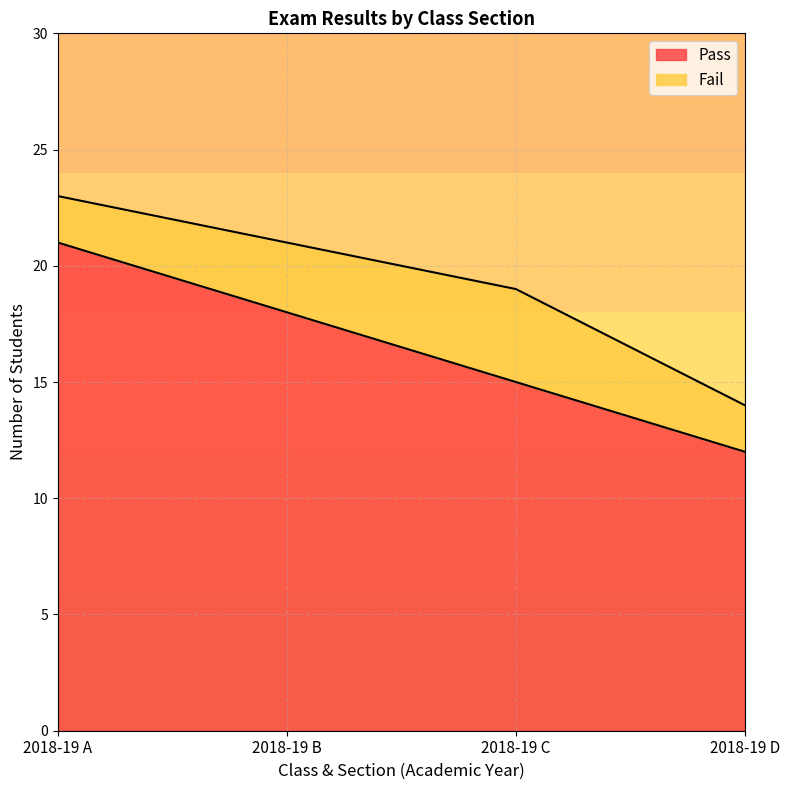

Rank the categories by value from highest to lowest.

2018-19 A, 2018-19 B, 2018-19 C, 2018-19 D